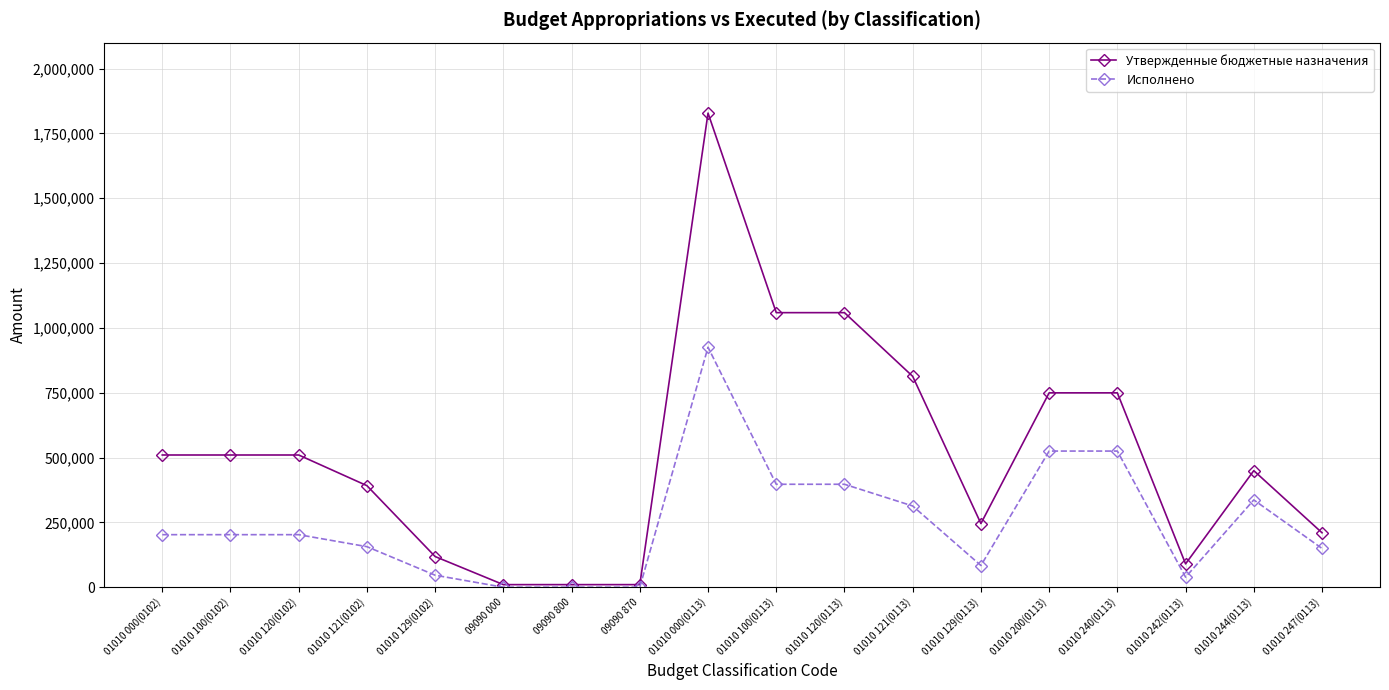

List the series in order of their peak value, highest first.

Утвержденные бюджетные назначения, Исполнено